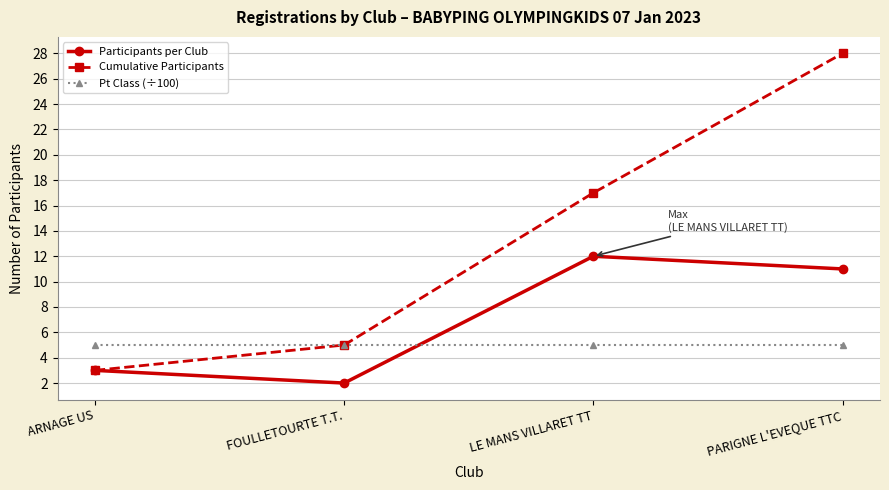

What is the label of the 2nd point from the left?

FOULLETOURTE T.T.